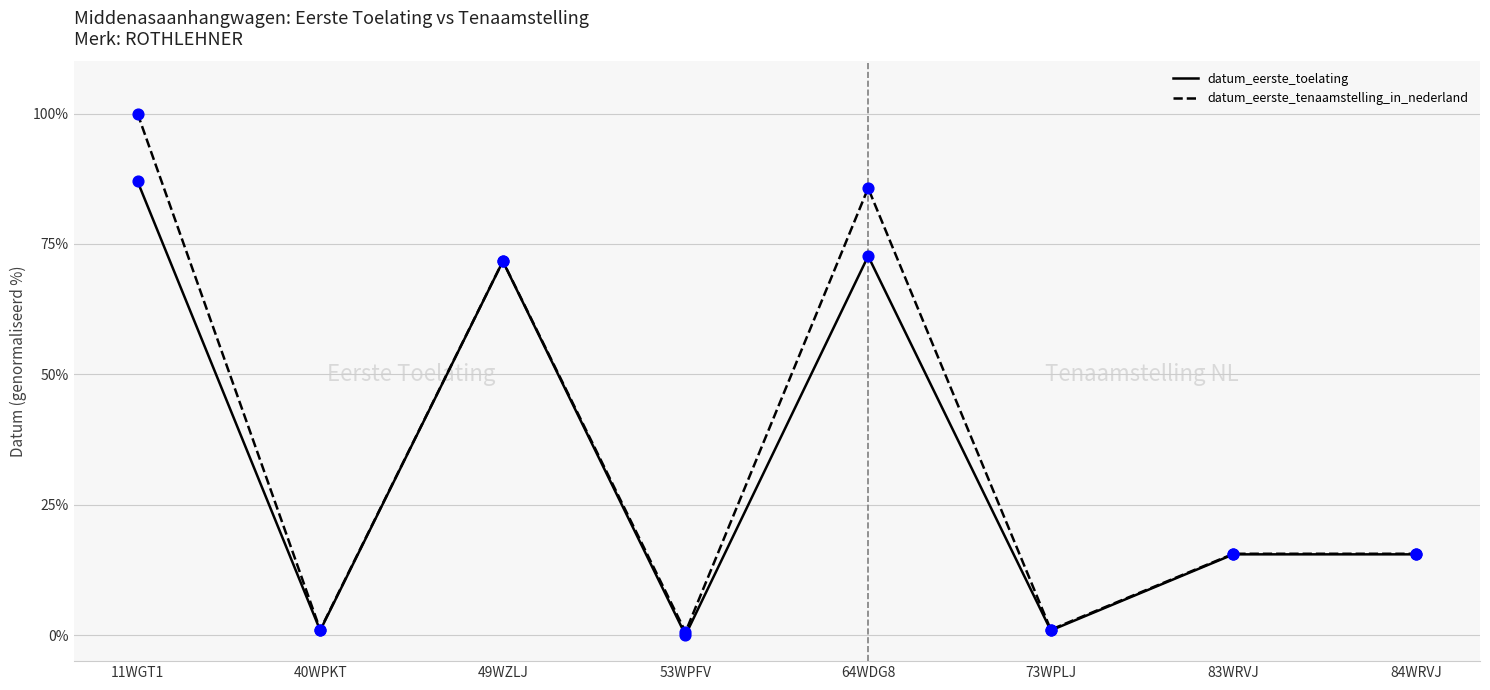

What is the total value across all series at 40WPKT?

1.9